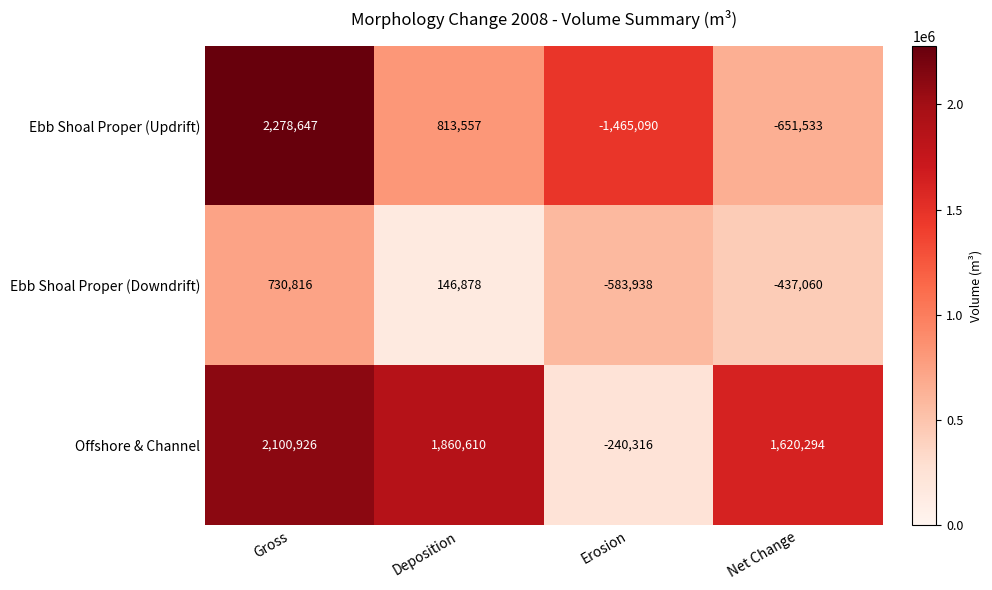

At which category does the chart reach its peak across all series?

Gross